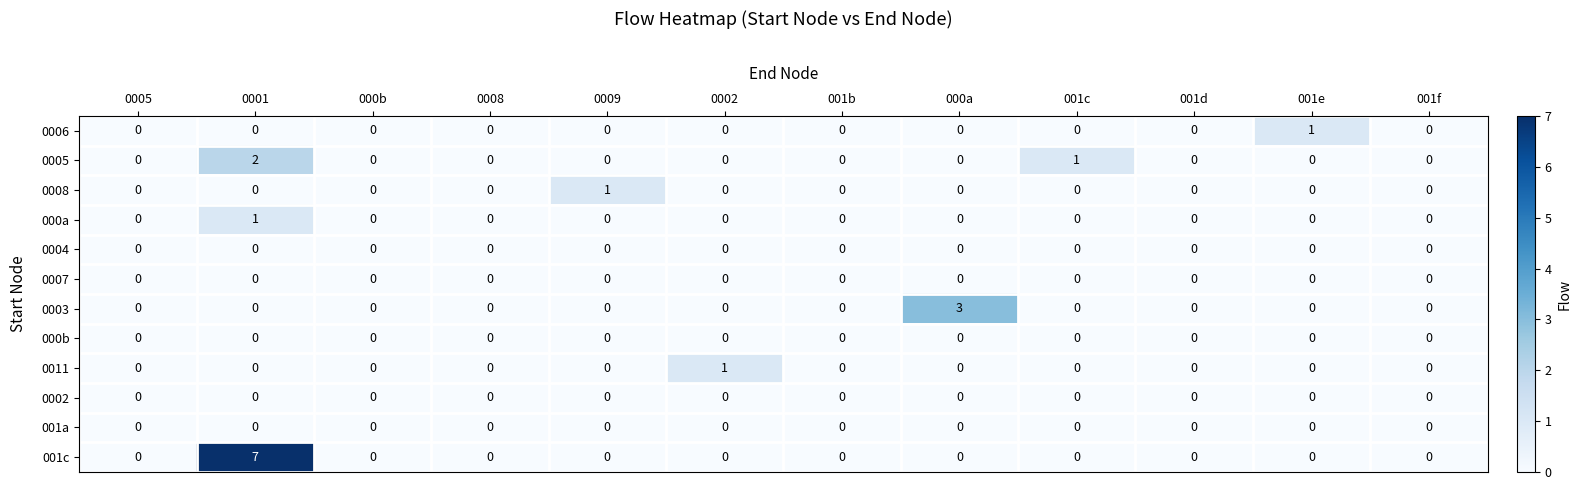

Is it true that 001c equals 0 at 001c?

True